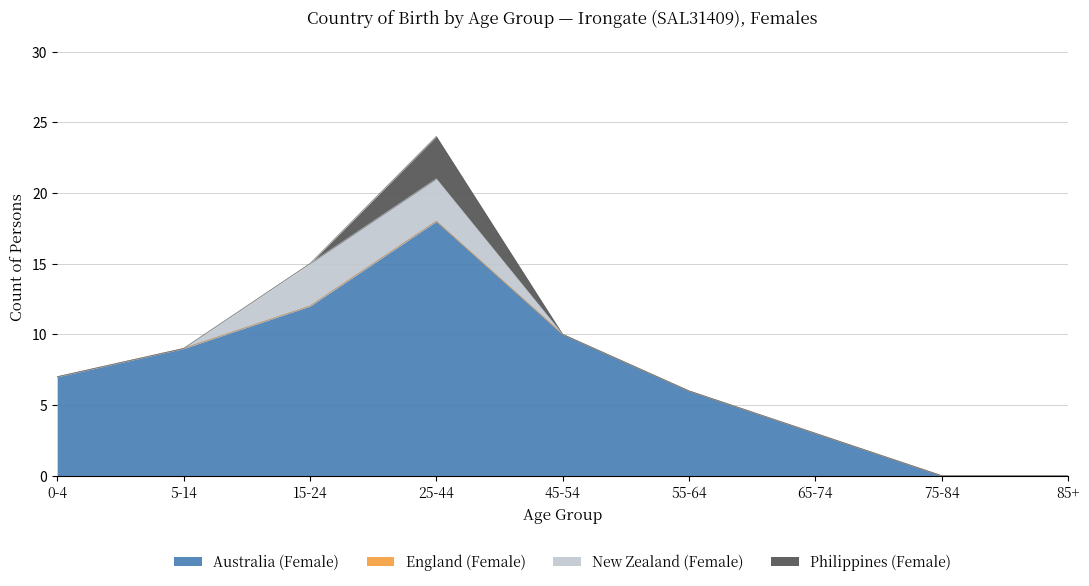

How many lines are shown in the chart?

4